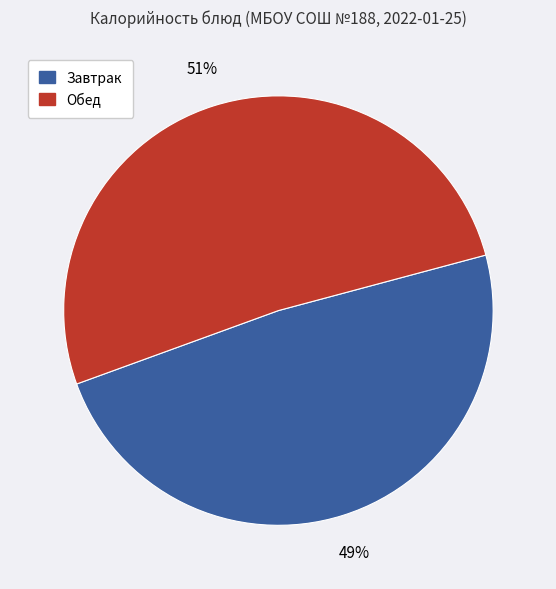

Is there any slice that represents more than half of the pie?

Yes